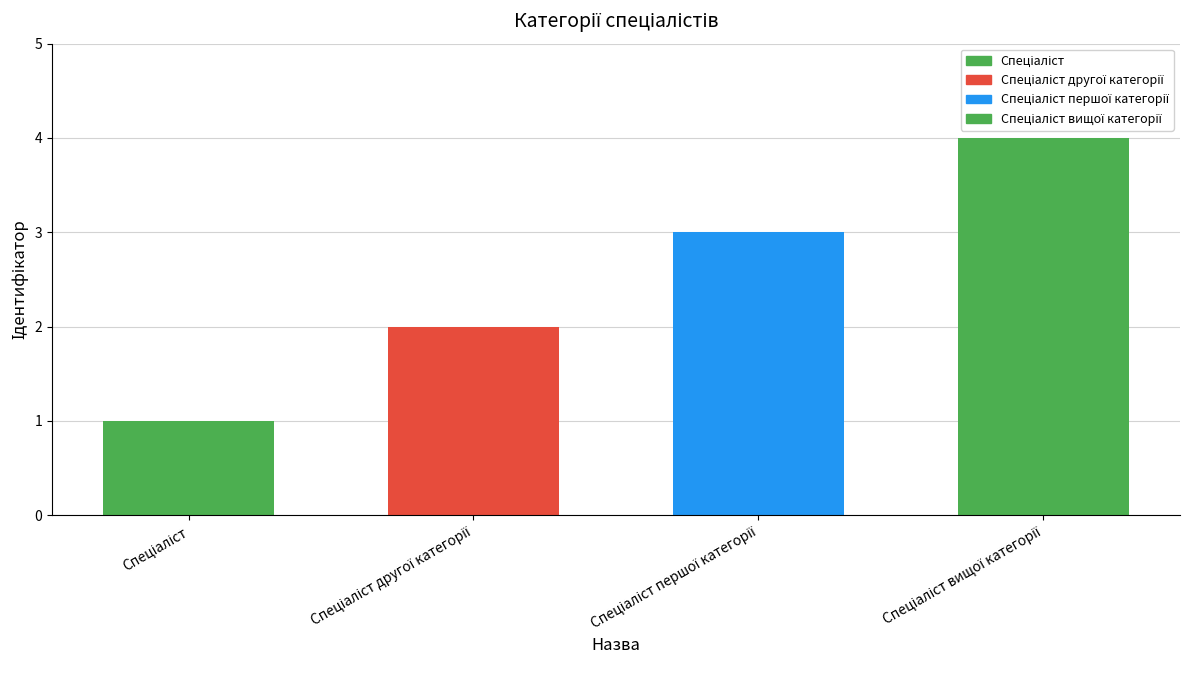

What is the value of the 3rd bar from the left?

3